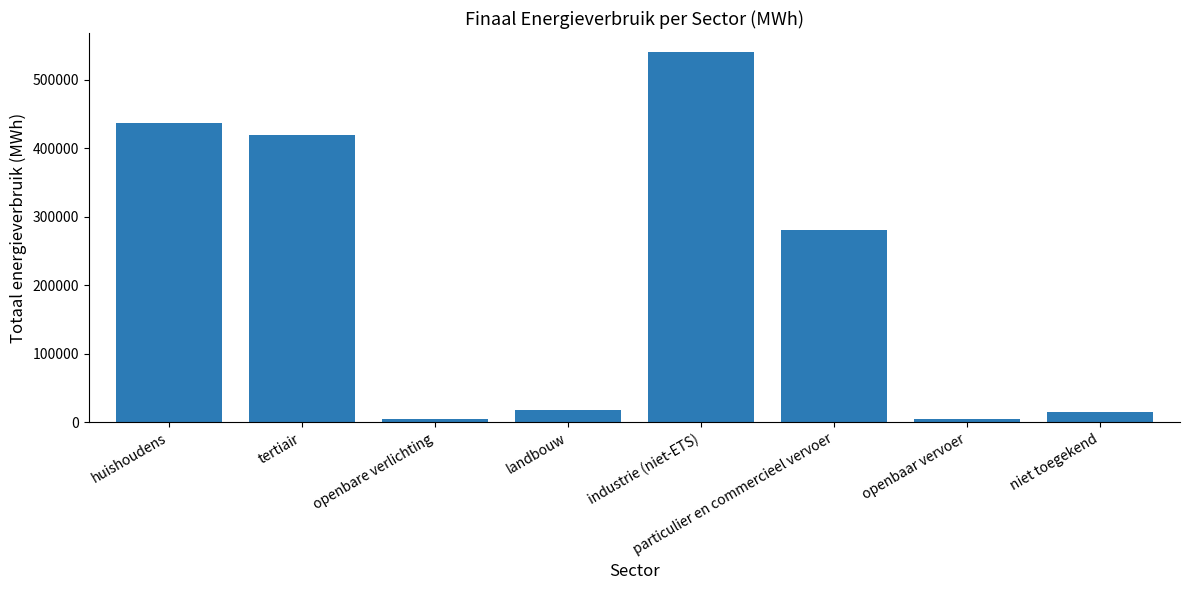

Between openbare verlichting and huishoudens, which is larger?

huishoudens